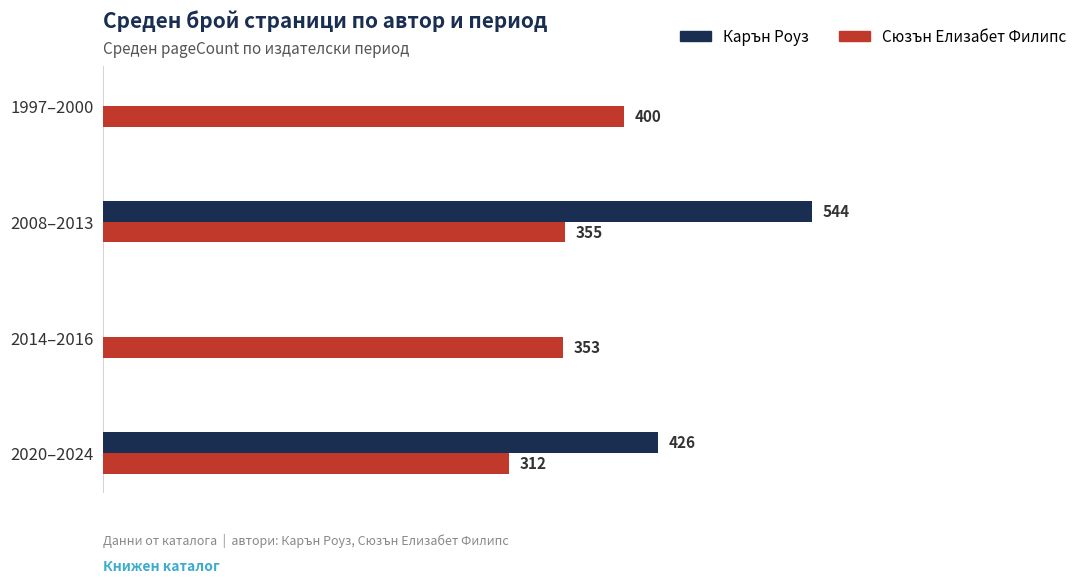

Which series changed the most between 2014–2016 and 2020–2024?

Карън Роуз